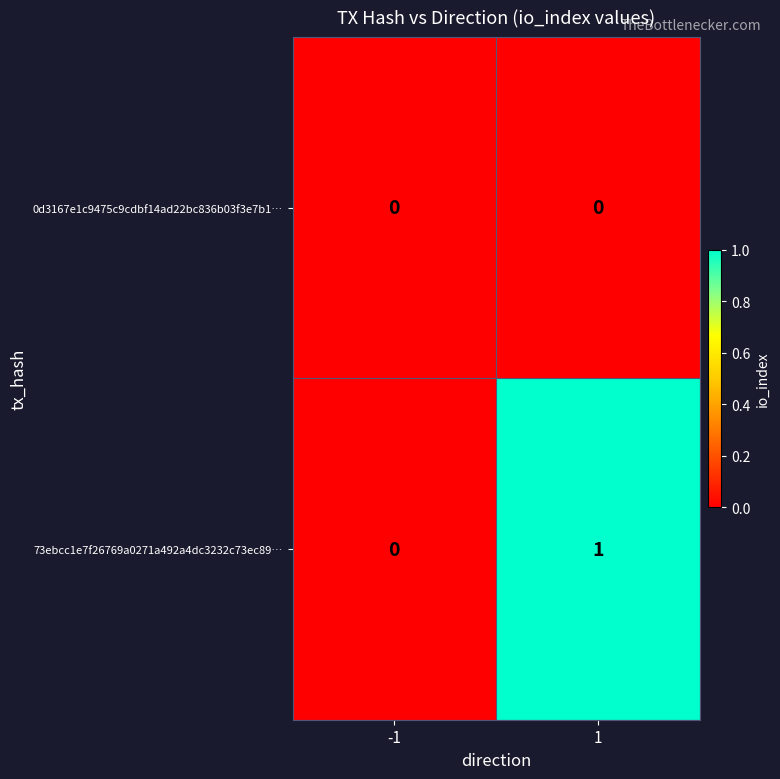

Which series has the widest spread of values?

73ebcc1e7f26769a0271a492a4dc3232c73ec89…